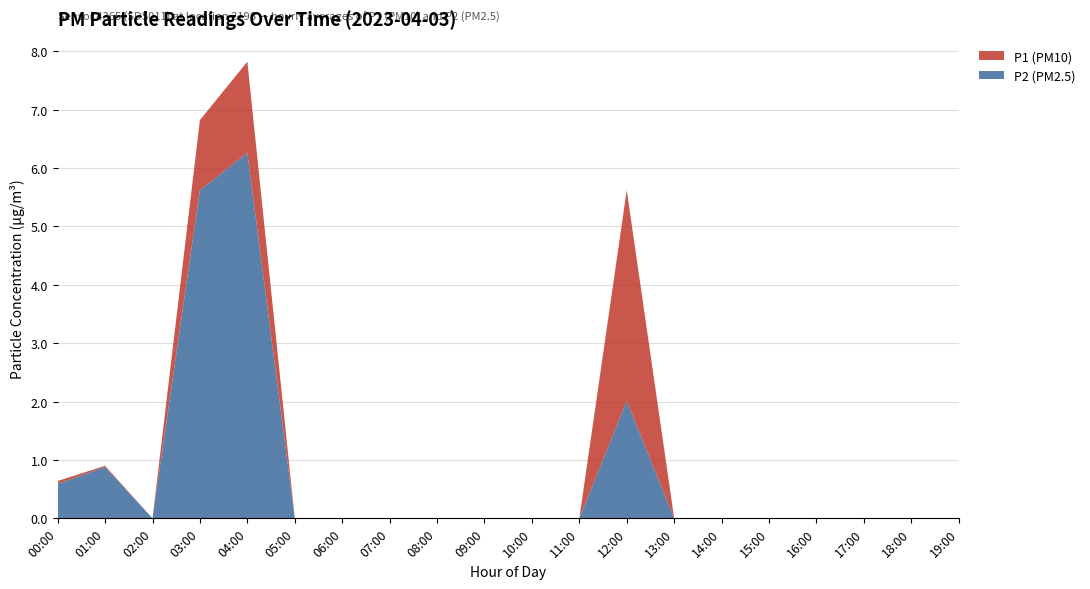

The value of P2 (PM2.5) at 09:00 is 0.0. True or false?

True